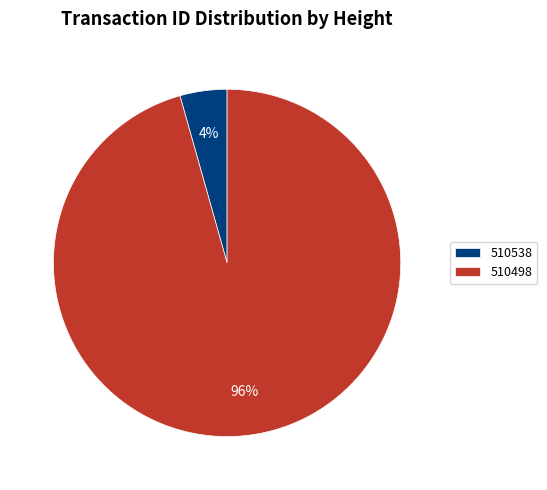

Which has a higher value, 510538 or 510498?

510498